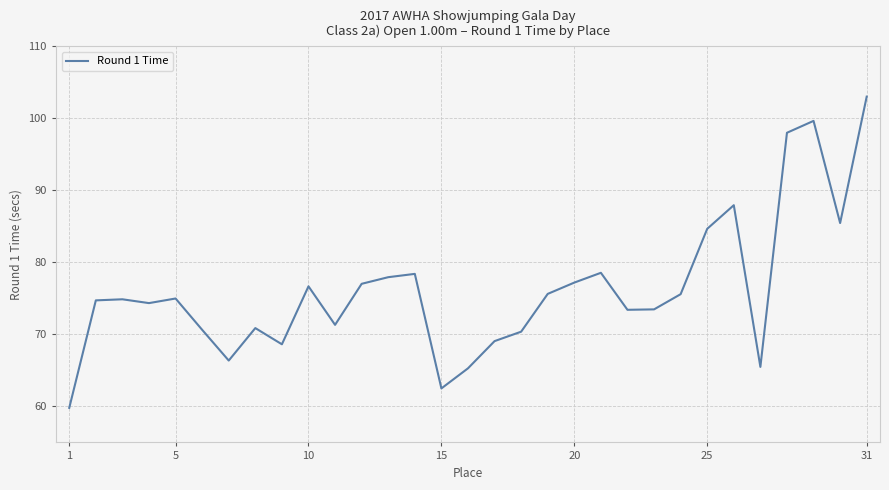

What is the difference between the maximum and minimum values?

43.2